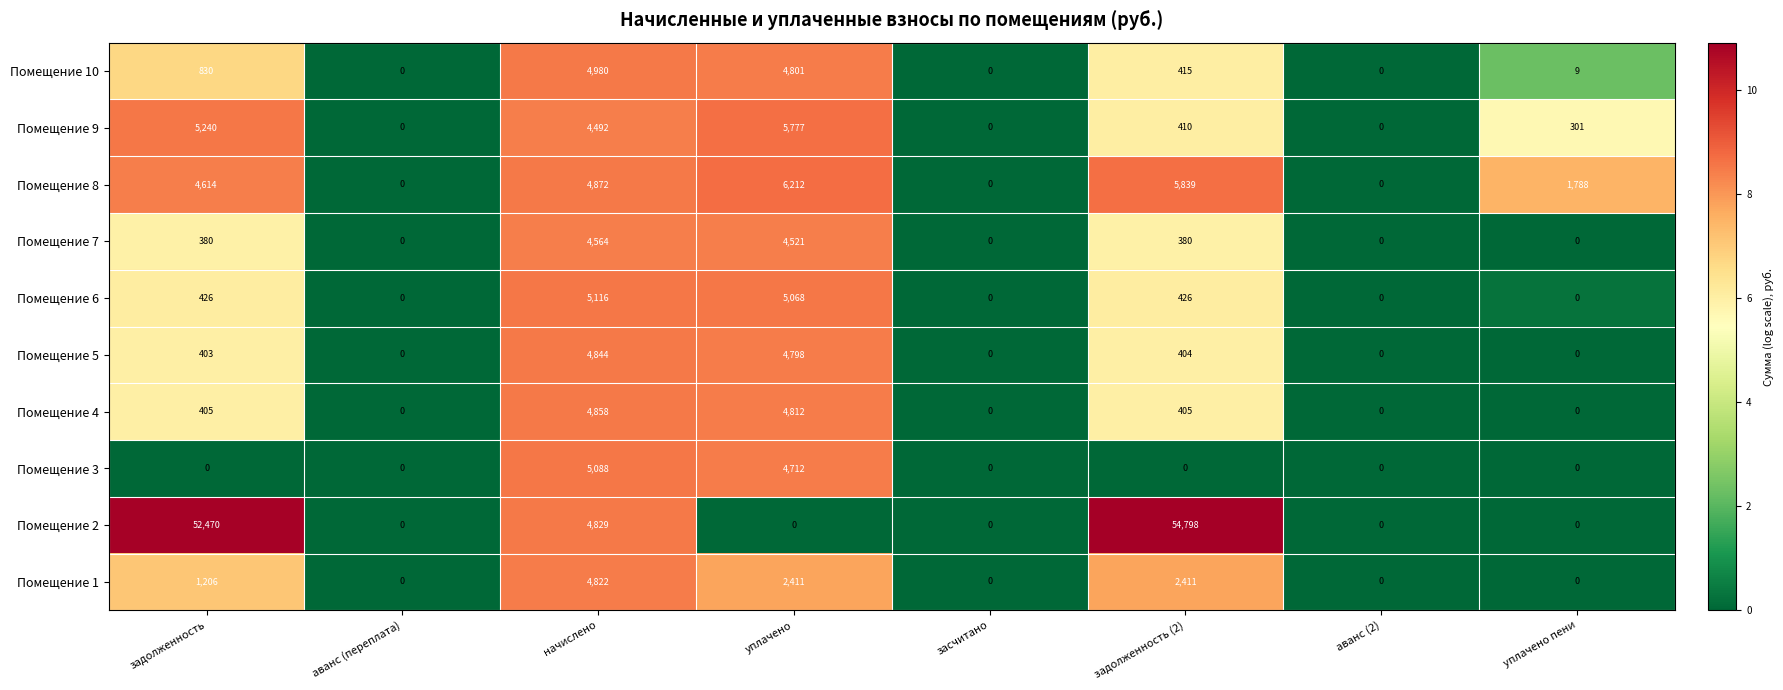

The value of Помещение 6 at начислено is 1913. True or false?

False